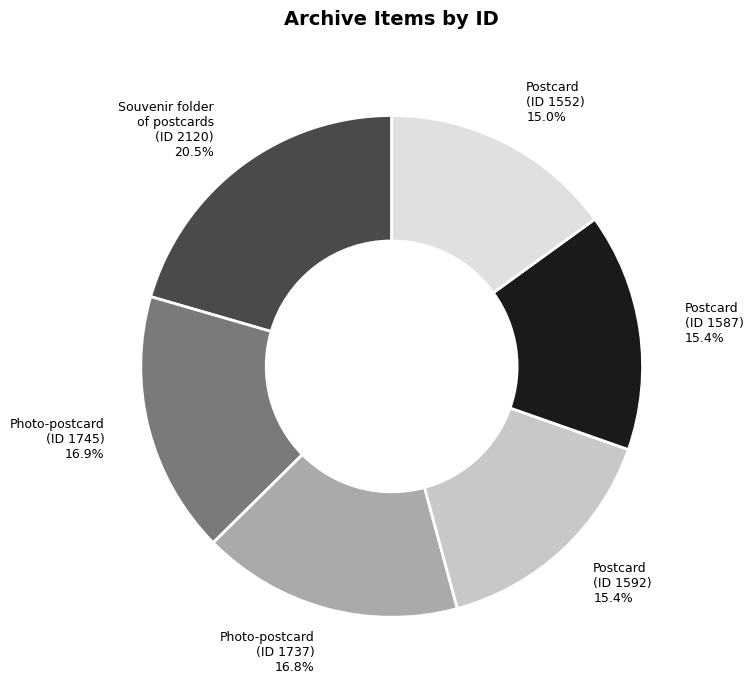

Count the number of slices in the pie.

6